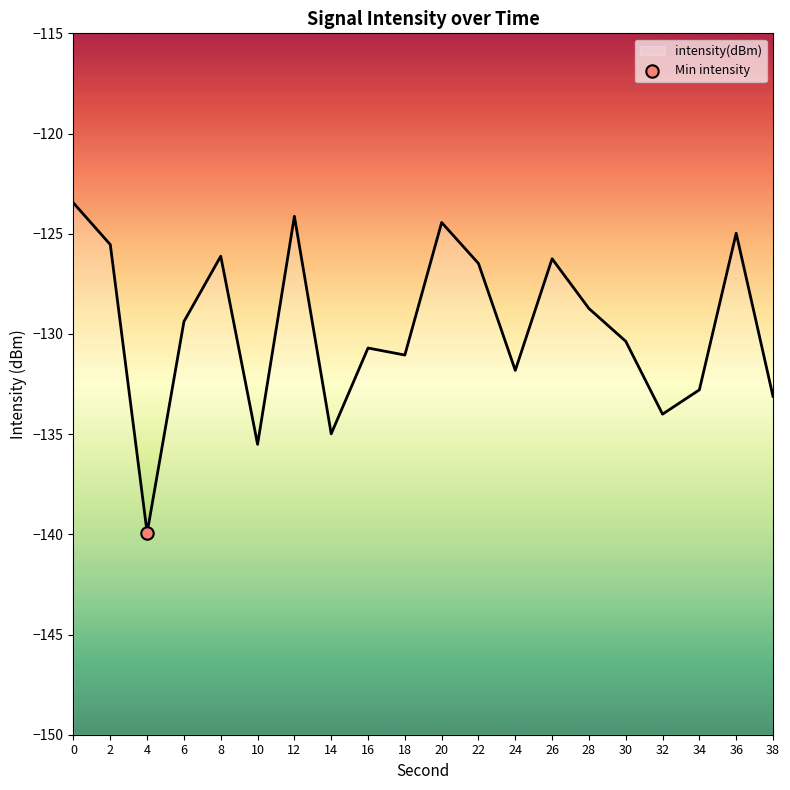

Between 32 and 6, which is larger?

6